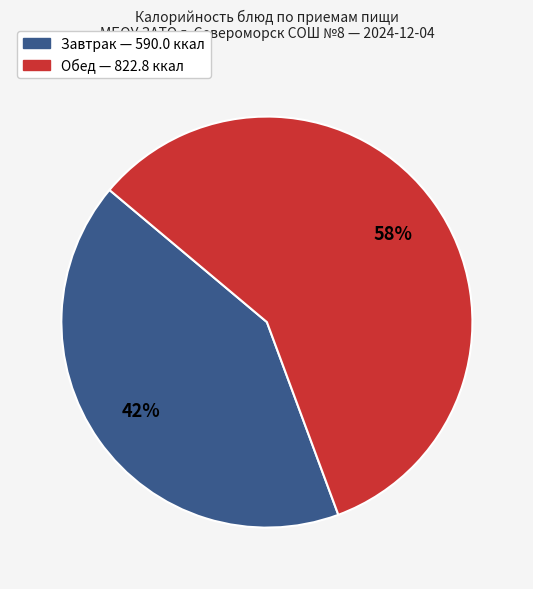

Count the number of slices in the pie.

2